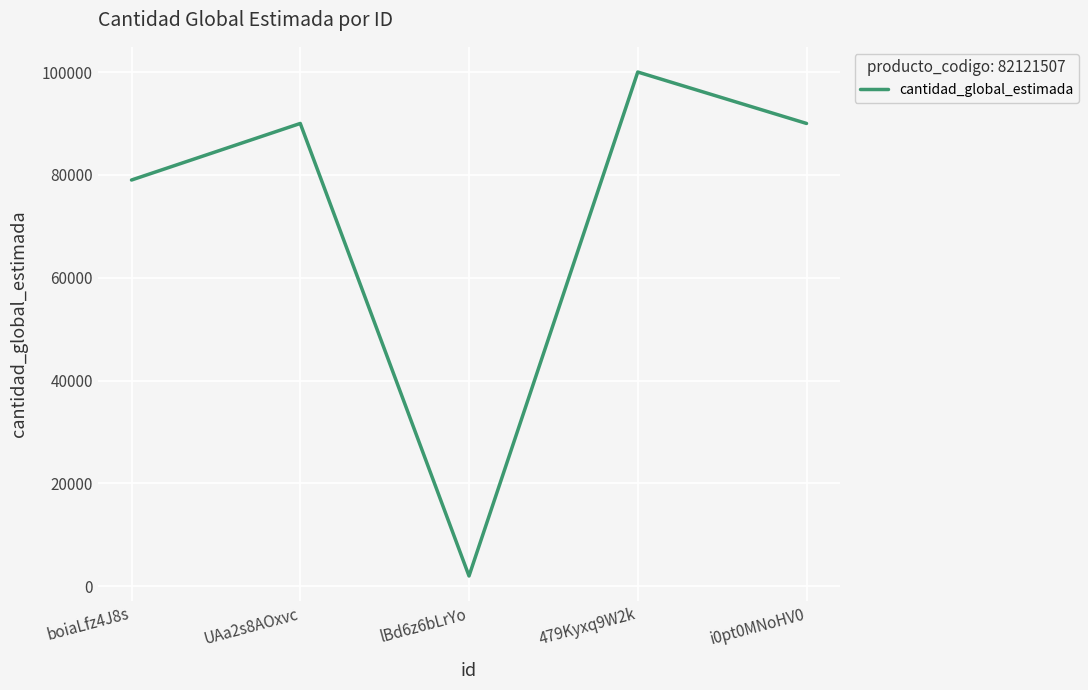

Is this an area chart (filled region under the line)?

No